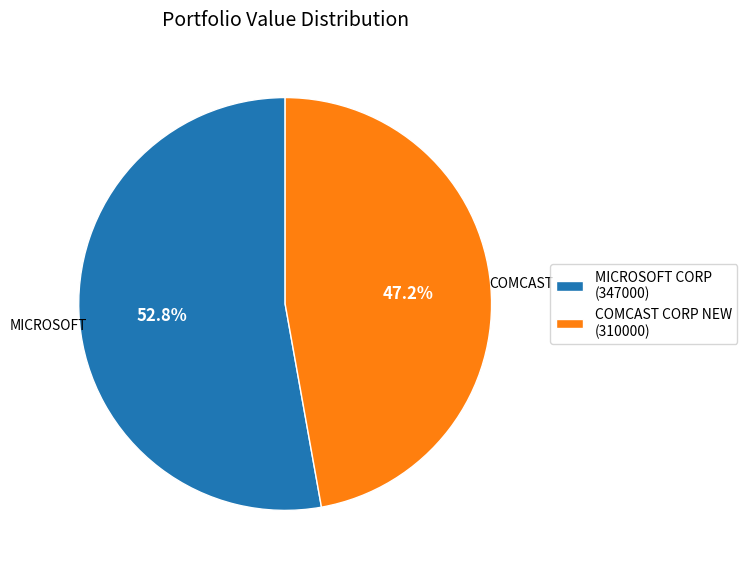

Is there any slice that represents more than half of the pie?

Yes